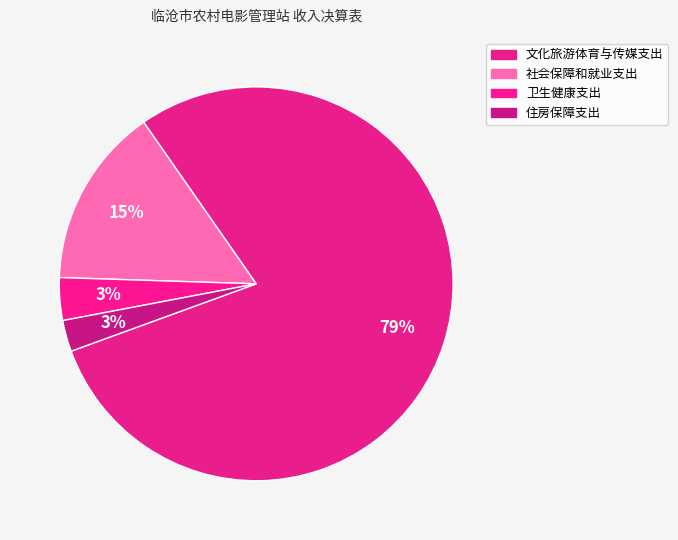

How many slices are in this pie chart?

4